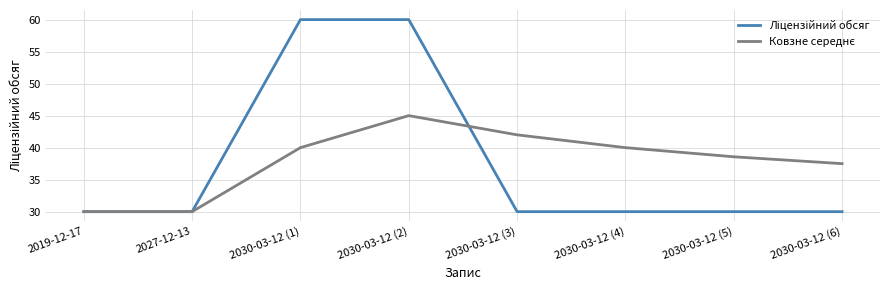

What is the difference between the highest and lowest values at 2030-03-12 (3)?

12.0